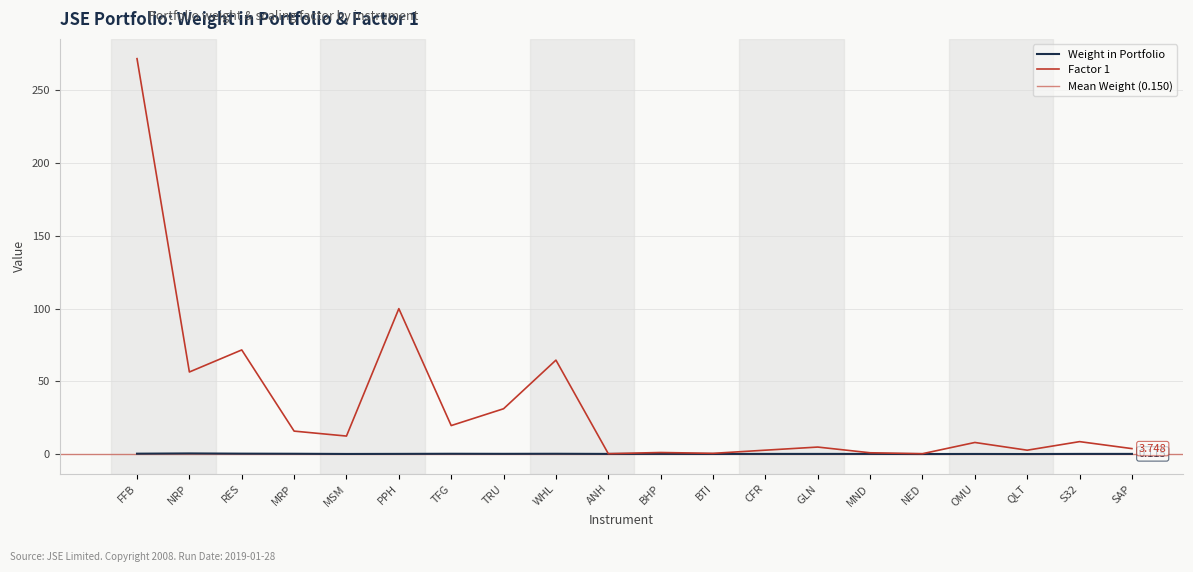

Reading left to right, list all the values displayed in this chart.

Weight in Portfolio: FFB=0.3	NRP=0.4	RES=0.3	MRP=0.2	MSM=0.1	PPH=0.1	TFG=0.2	TRU=0.2	WHL=0.2	ANH=0.1	BHP=0.1	BTI=0.1	CFR=0.1	GLN=0.1	MND=0.1	NED=0.0	OMU=0.1	QLT=0.0	S32=0.1	SAP=0.1
Factor 1: FFB=271.8	NRP=56.4	RES=71.6	MRP=15.8	MSM=12.4	PPH=100.0	TFG=19.6	TRU=31.1	WHL=64.6	ANH=0.3	BHP=1.1	BTI=0.5	CFR=2.7	GLN=4.8	MND=0.9	NED=0.3	OMU=8.0	QLT=2.7	S32=8.5	SAP=3.7